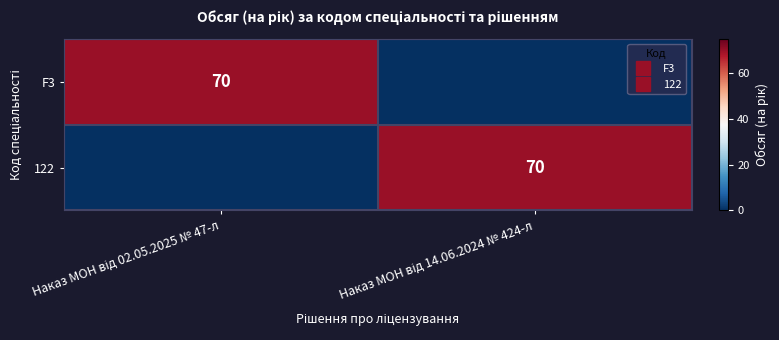

What is the average value of the F3 series?

35